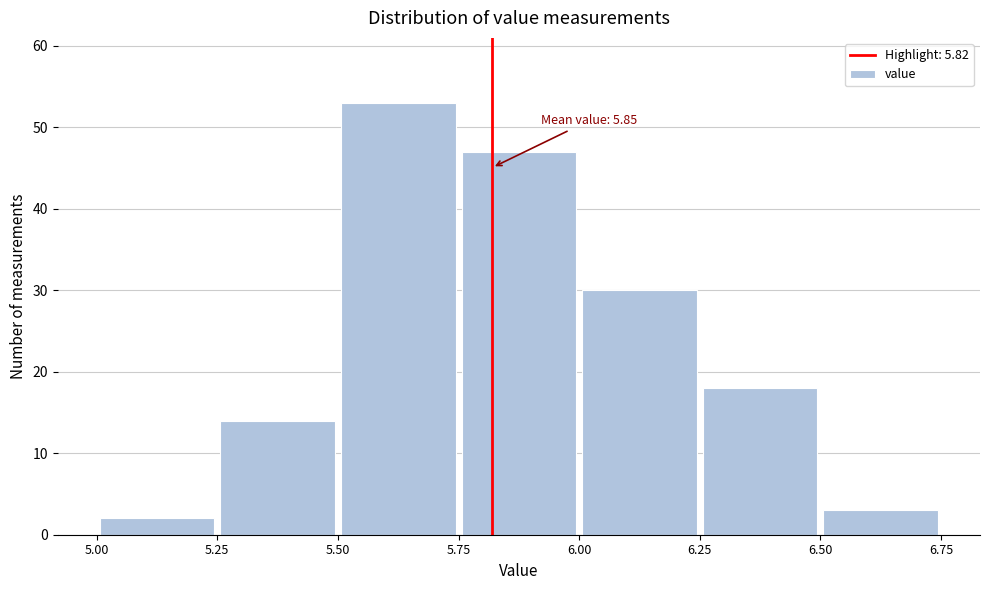

Over which range of the x-axis is the bar tallest?

5.50 to 5.75